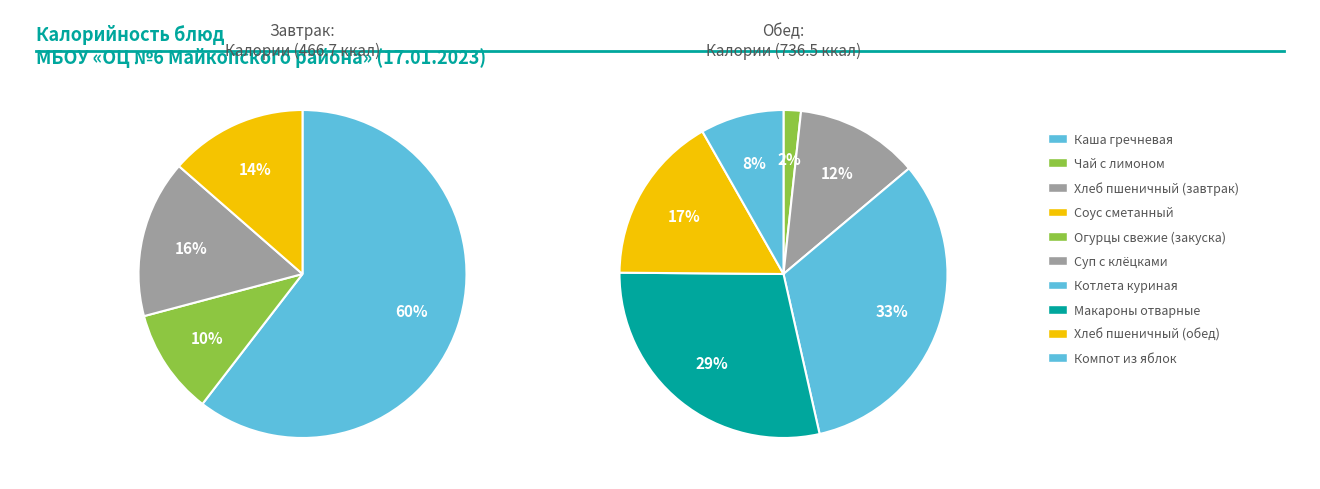

Which category has the smallest portion of the pie?

Огурцы свежие (закуска)